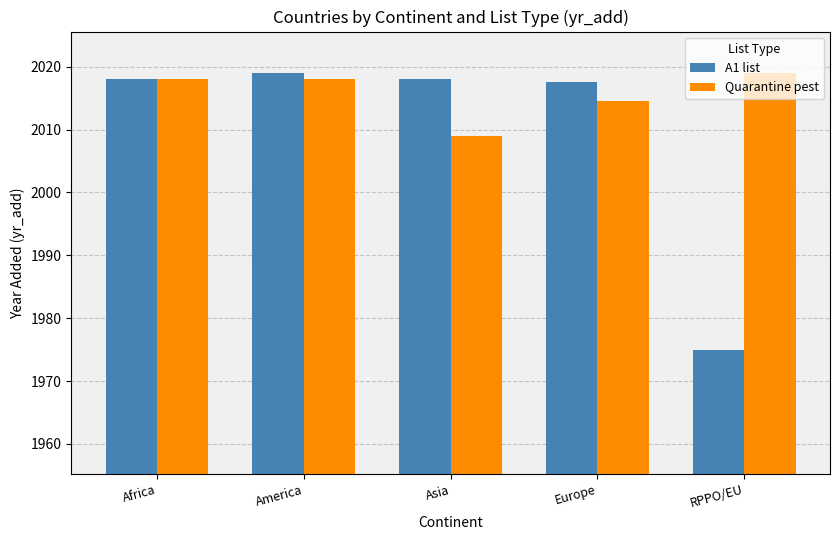

What is the label of the 3rd bar from the right?

Asia